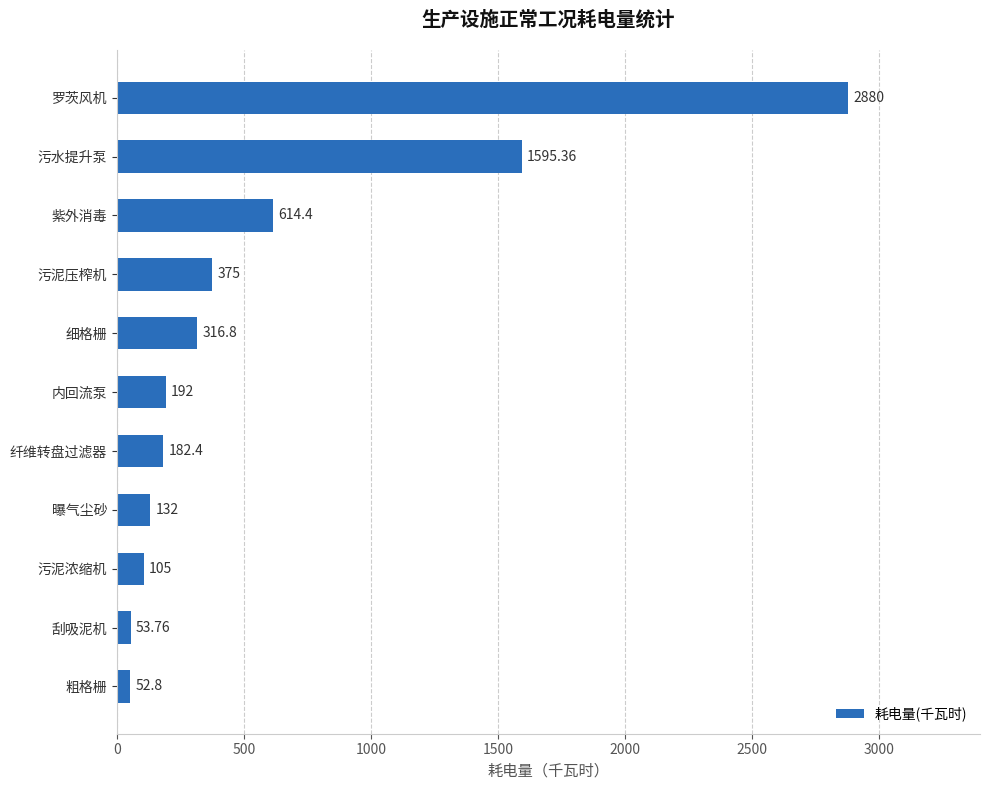

List the labels in order of value, smallest first.

粗格栅, 刮吸泥机, 污泥浓缩机, 曝气尘砂, 纤维转盘过滤器, 内回流泵, 细格栅, 污泥压榨机, 紫外消毒, 污水提升泵, 罗茨风机